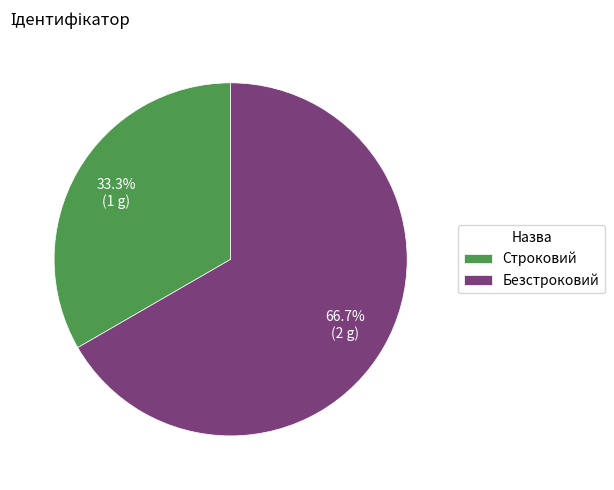

How many segments does this pie chart have?

2